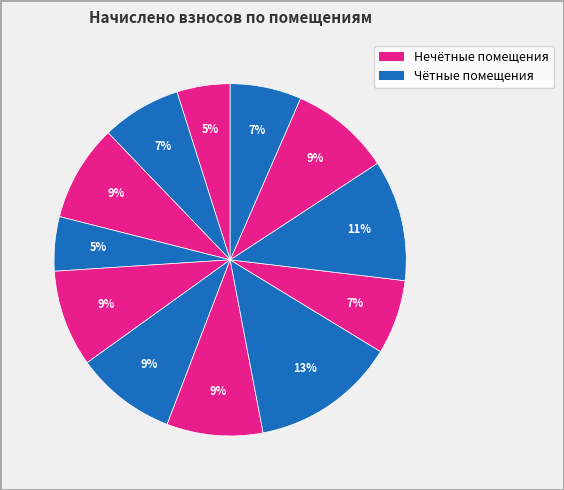

Count the number of slices in the pie.

12